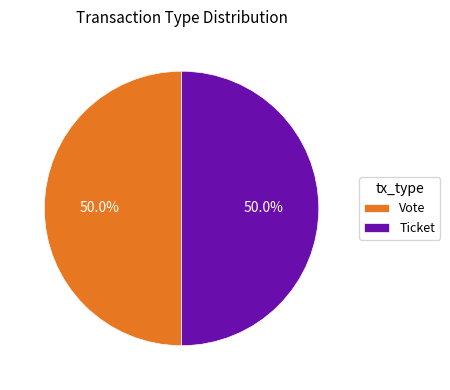

To the nearest percent, what is the average slice percentage?

50%